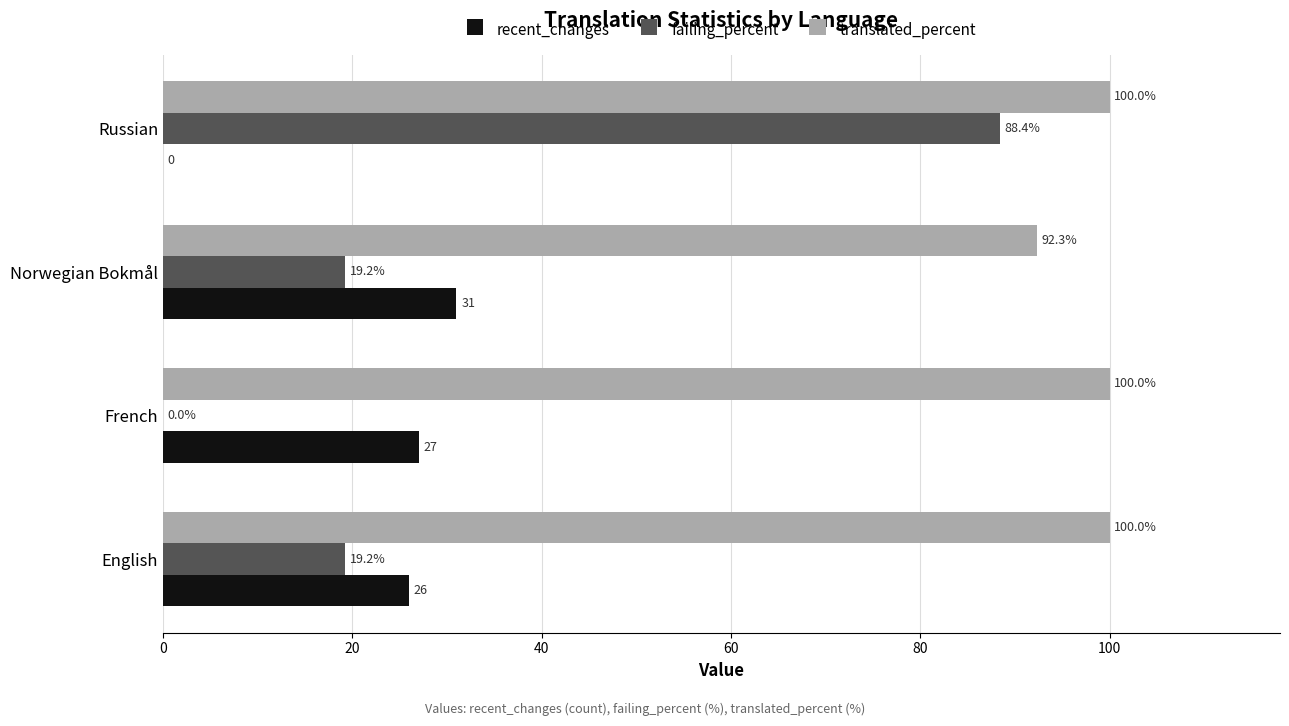

What is the maximum value for failing_percent?

88.4